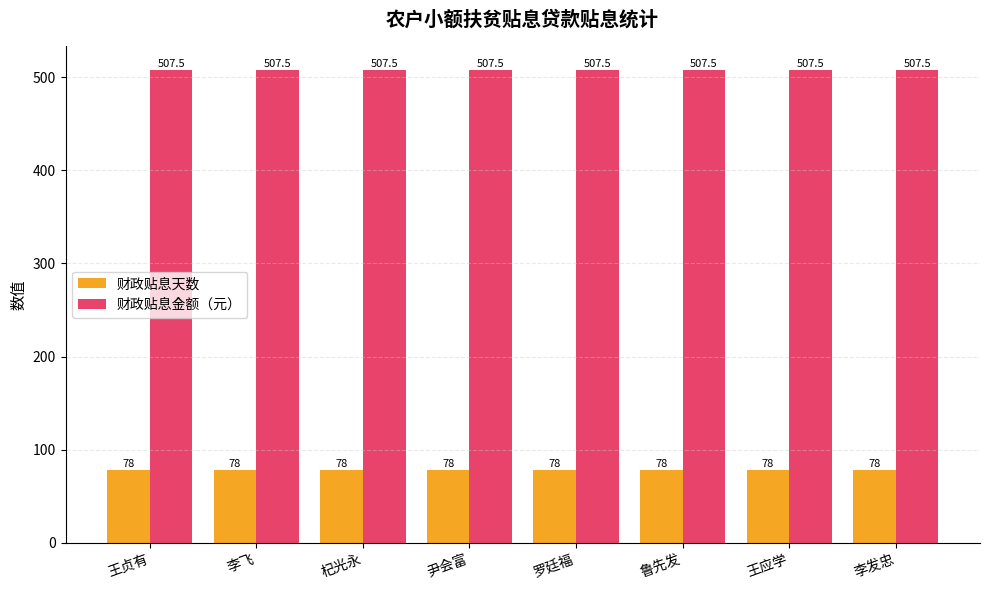

How many bars are there in total?

16